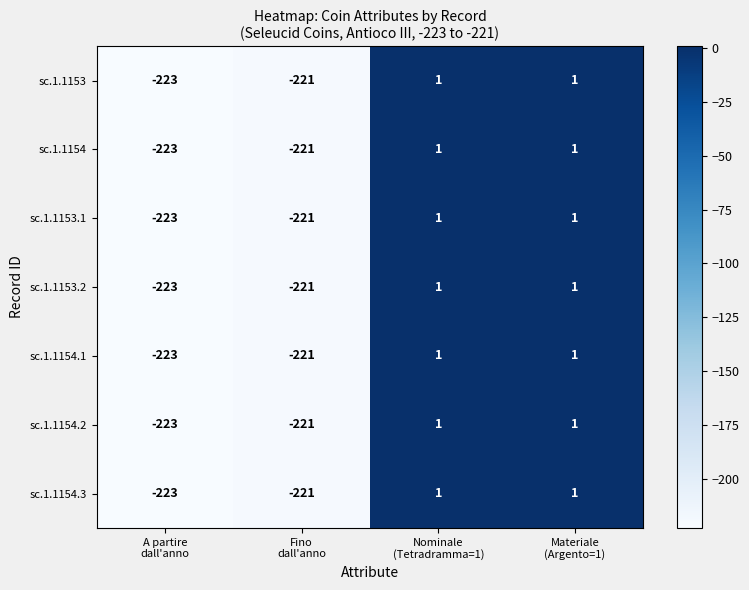

What is the difference between the second highest and second lowest values in the sc.1.1153 series?

222